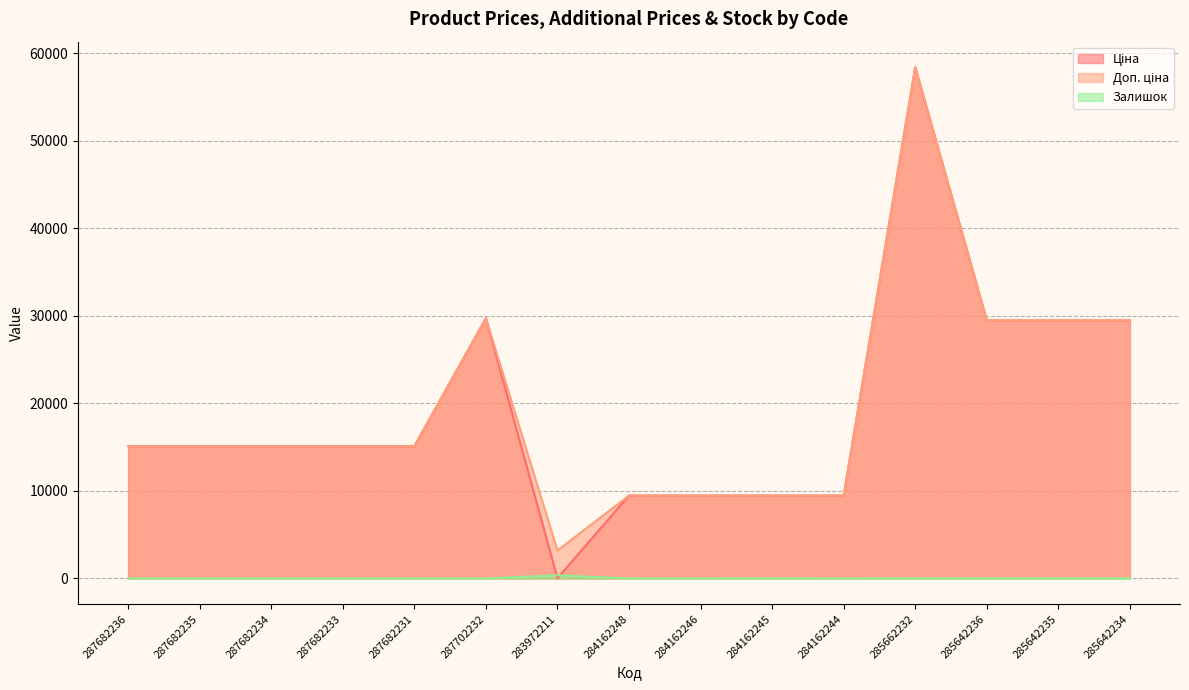

At which category does Ціна reach its first local peak?

287702232